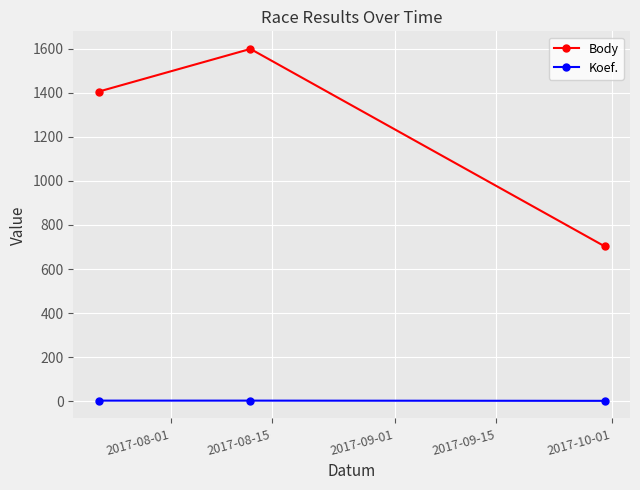

Count the Koef. values in the range 1 to 2.

3